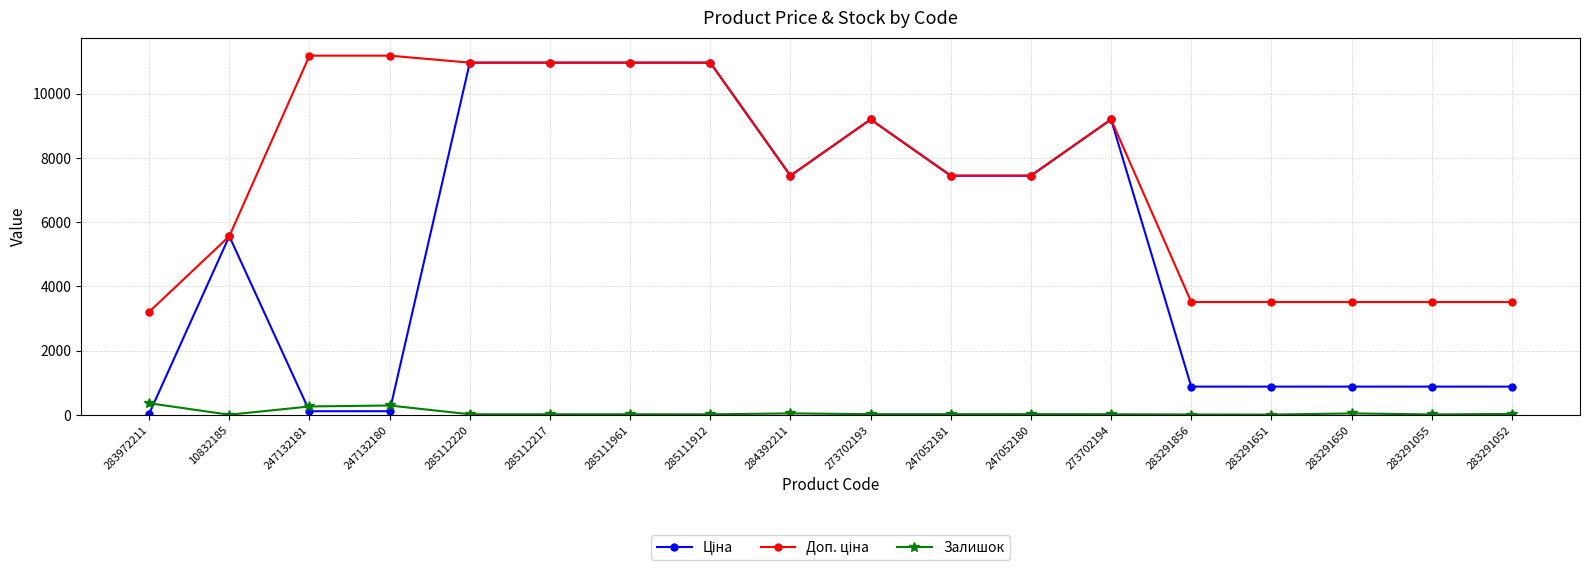

At how many categories does at least one series exceed 10215?

6